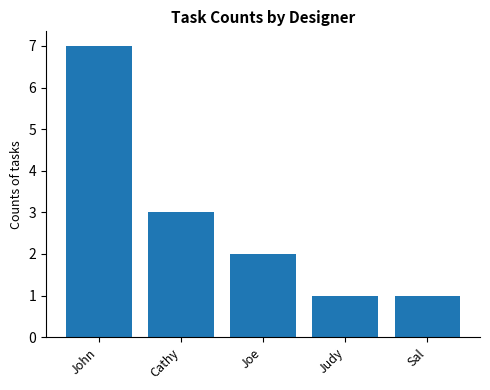

What is the label of the 1st bar from the left?

John